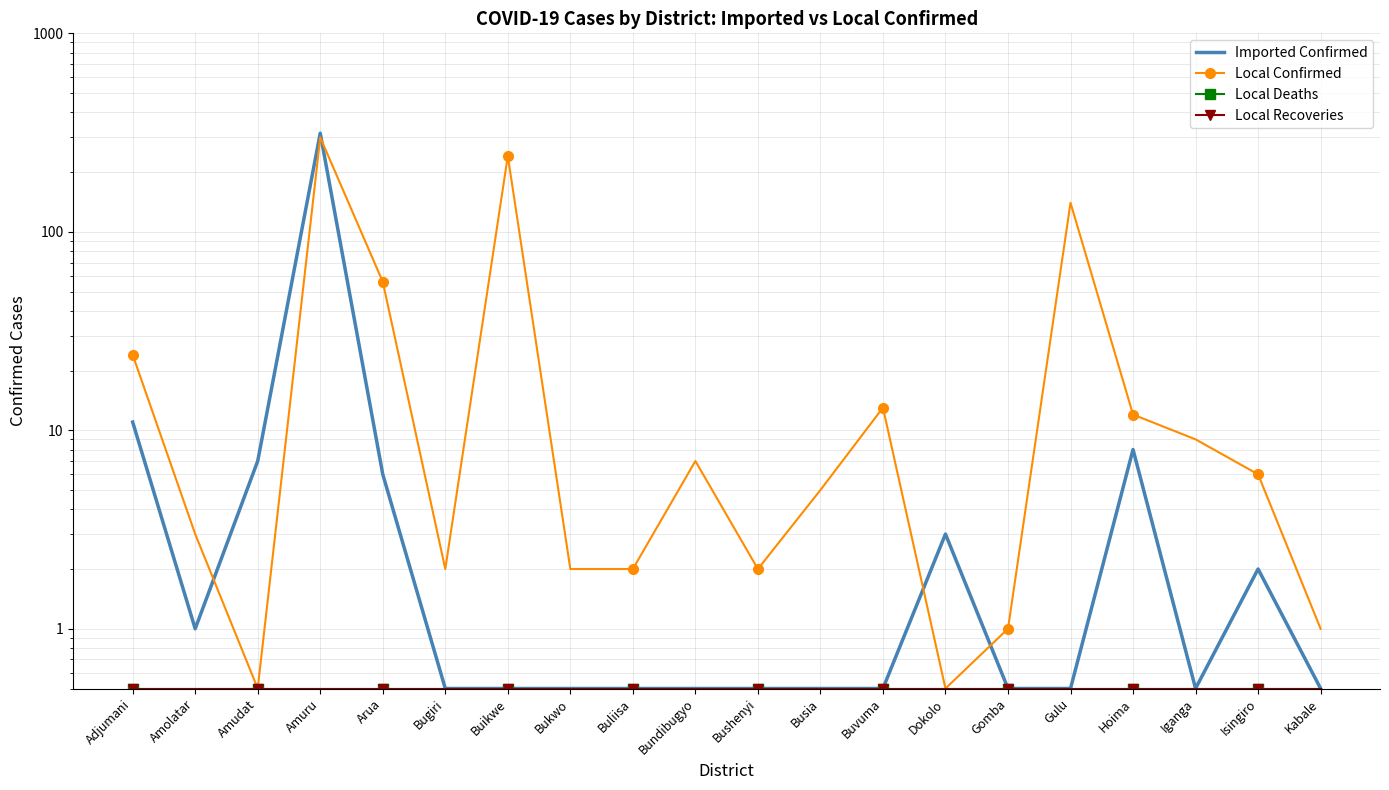

What is the label of the 1st point from the left?

Adjumani